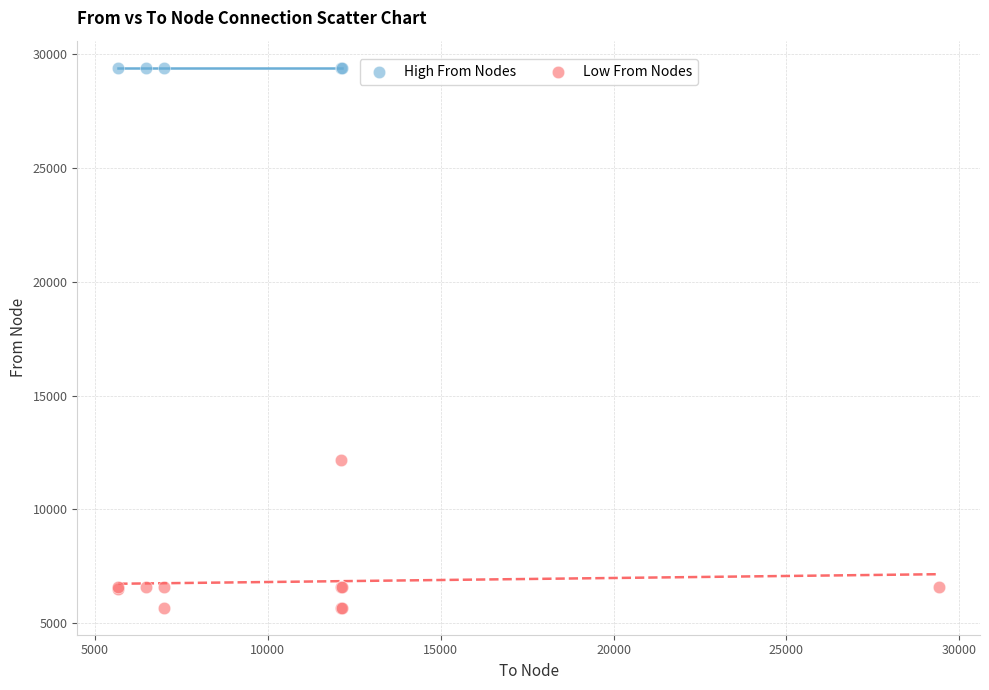

What are all the series names shown in the legend?

High From Nodes, Low From Nodes